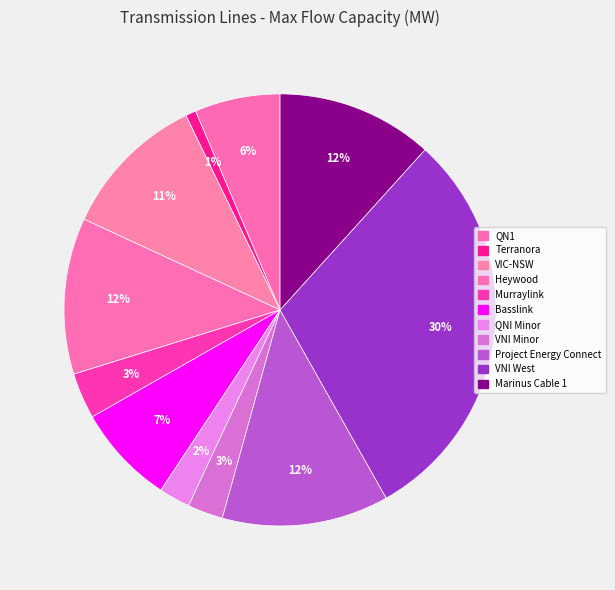

How many slices are in this pie chart?

11